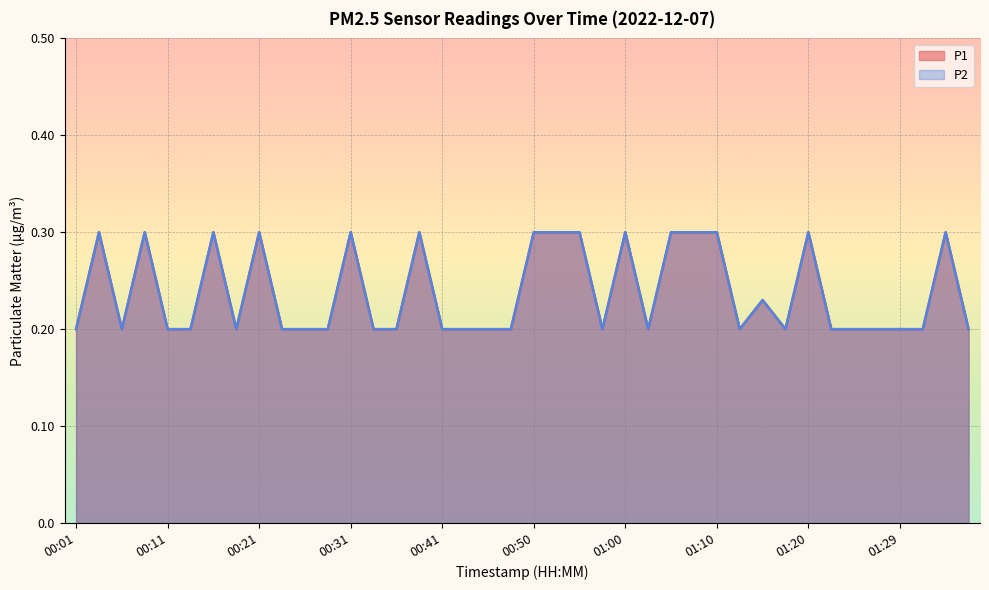

The value of P1 at 00:48 is 0.2. True or false?

True